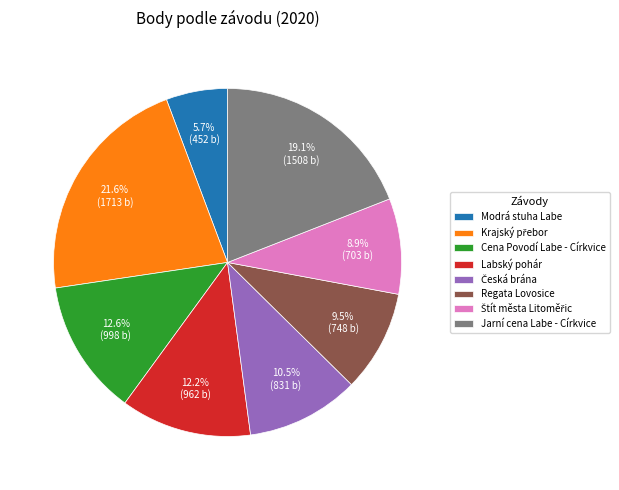

Approximately how many times larger is the value at Modrá stuha Labe compared to Cena Povodí Labe - Církvice?

0.5